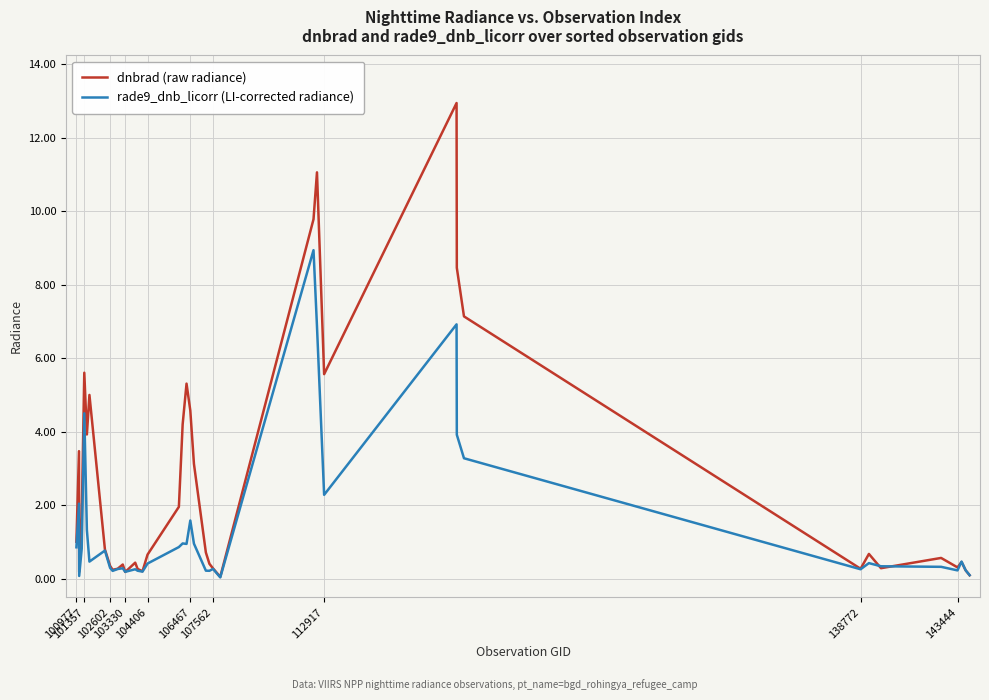

What is the maximum value shown in the chart?

12.9